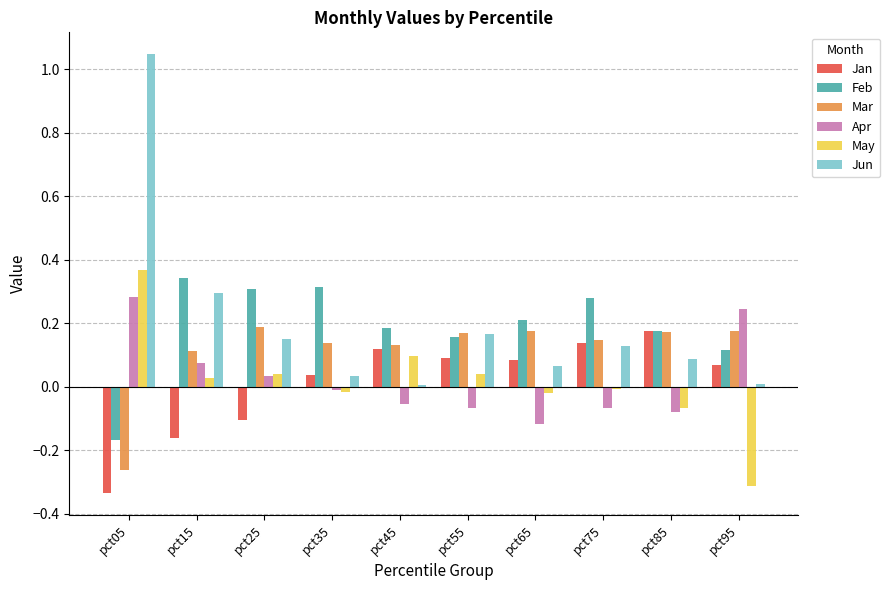

Is the value of Jan at pct75 greater than the value of Feb at pct65?

No